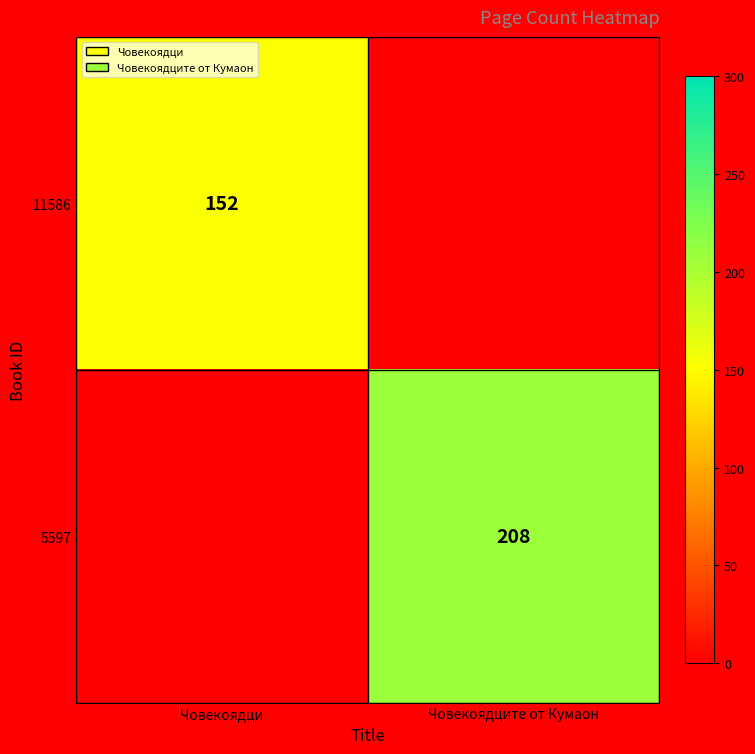

Is it true that 5597 equals 208 at Човекоядците от Кумаон?

True